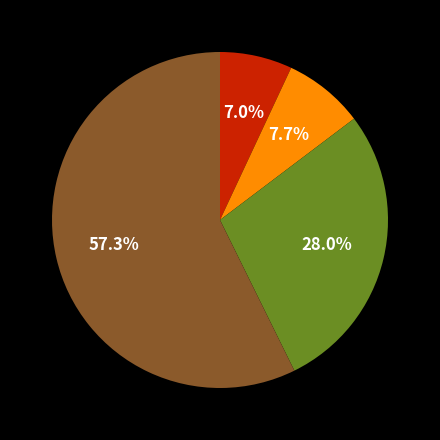

Is there any slice that represents more than half of the pie?

Yes